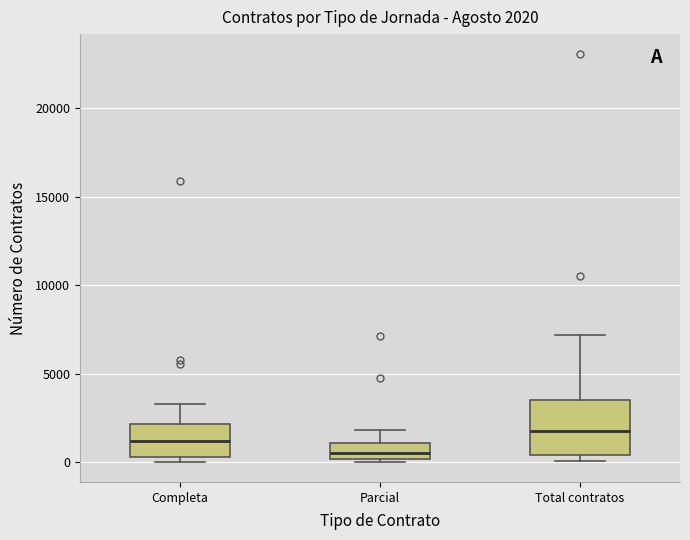

Which box is the tallest, from its lower edge to its upper edge?

Total contratos